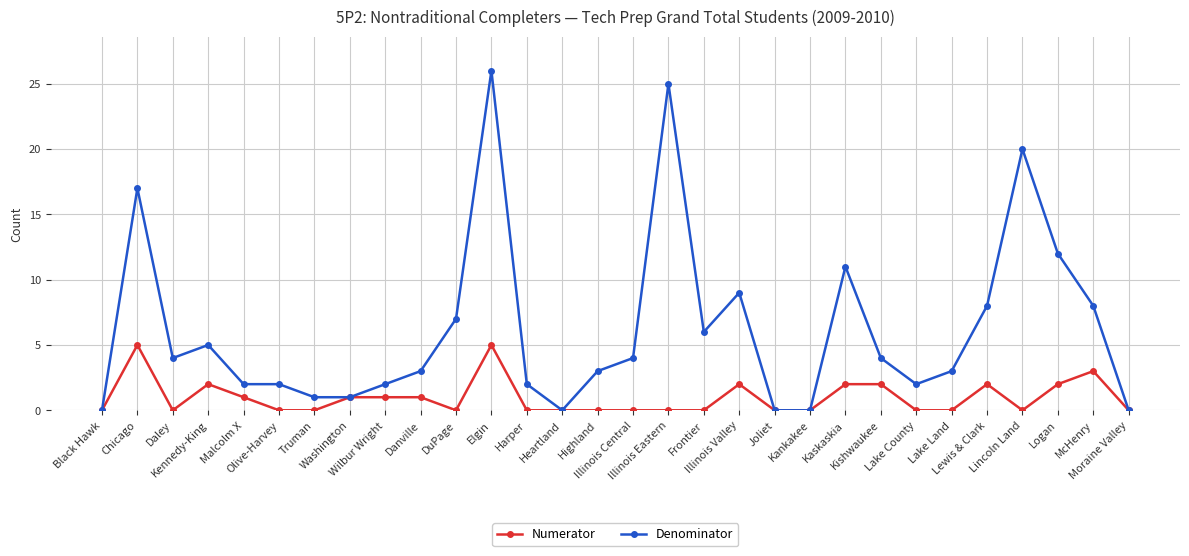

How many lines are shown in the chart?

2